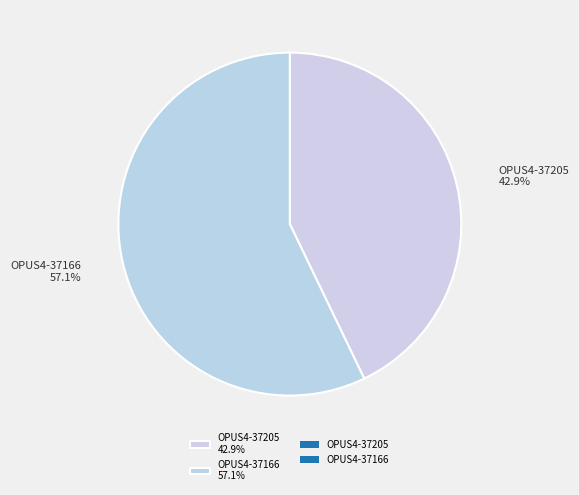

Is it true that OPUS4-37205 is 43% of the pie?

True